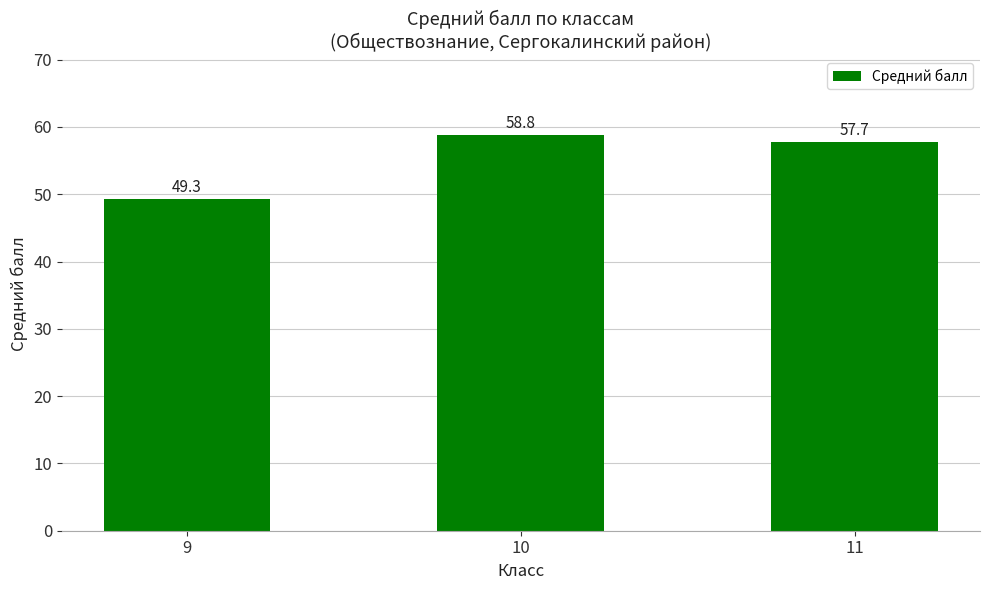

At which label does the data first exceed 57?

10